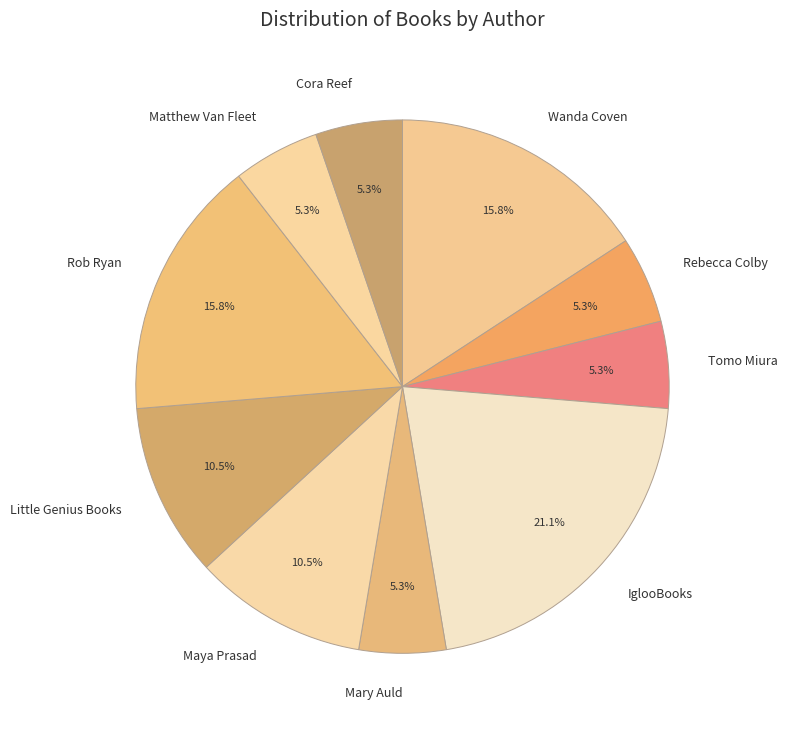

Approximately how many times larger is the value at Little Genius Books compared to Maya Prasad?

1.0